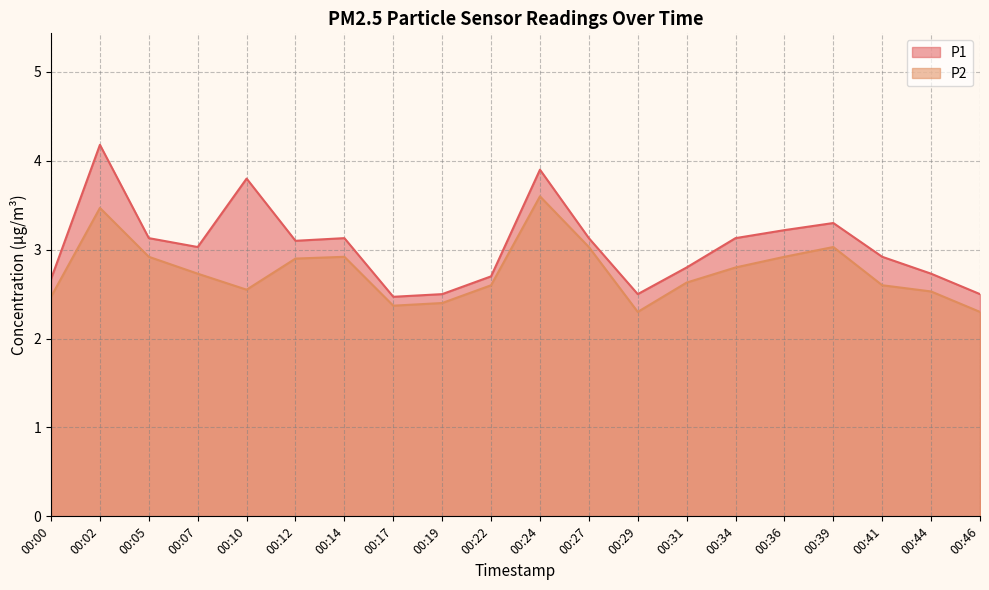

At which label is P1 closest to 3?

00:07